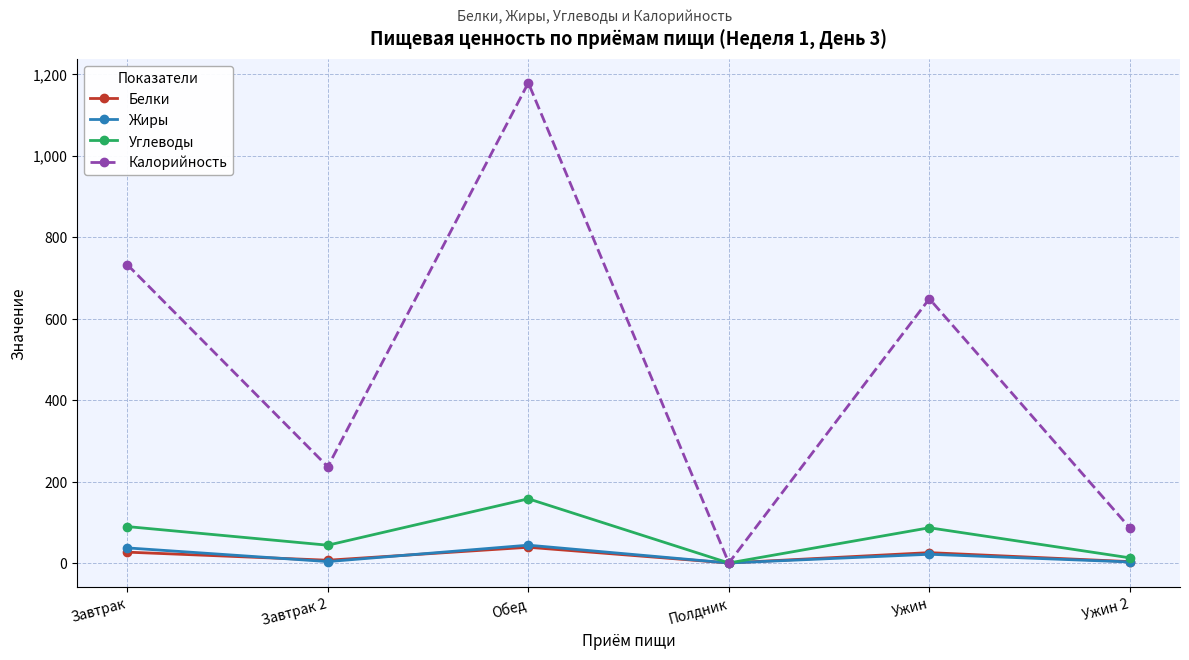

Which series has the largest total across all categories?

Калорийность